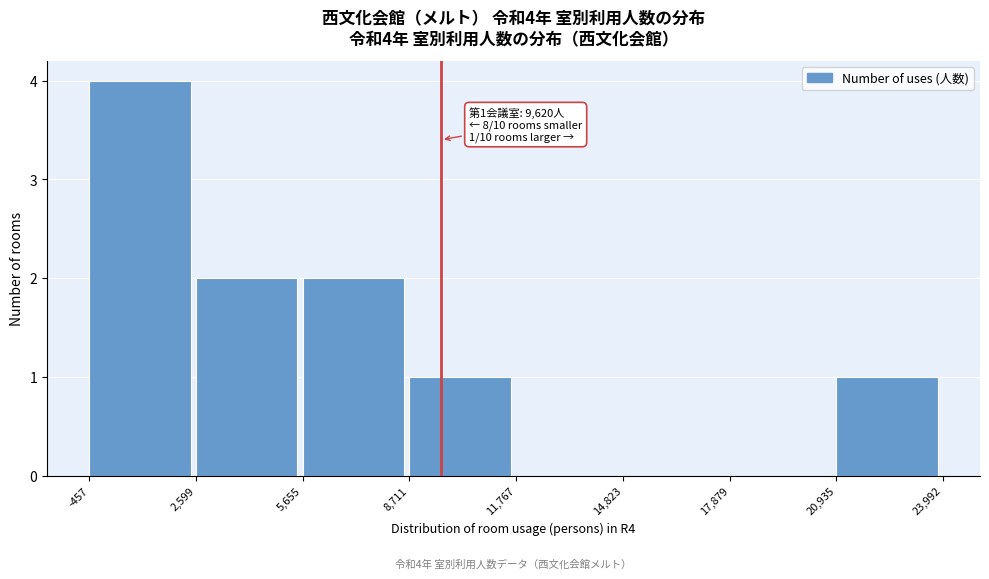

Over which range of the x-axis is the bar tallest?

-457 to 2,599